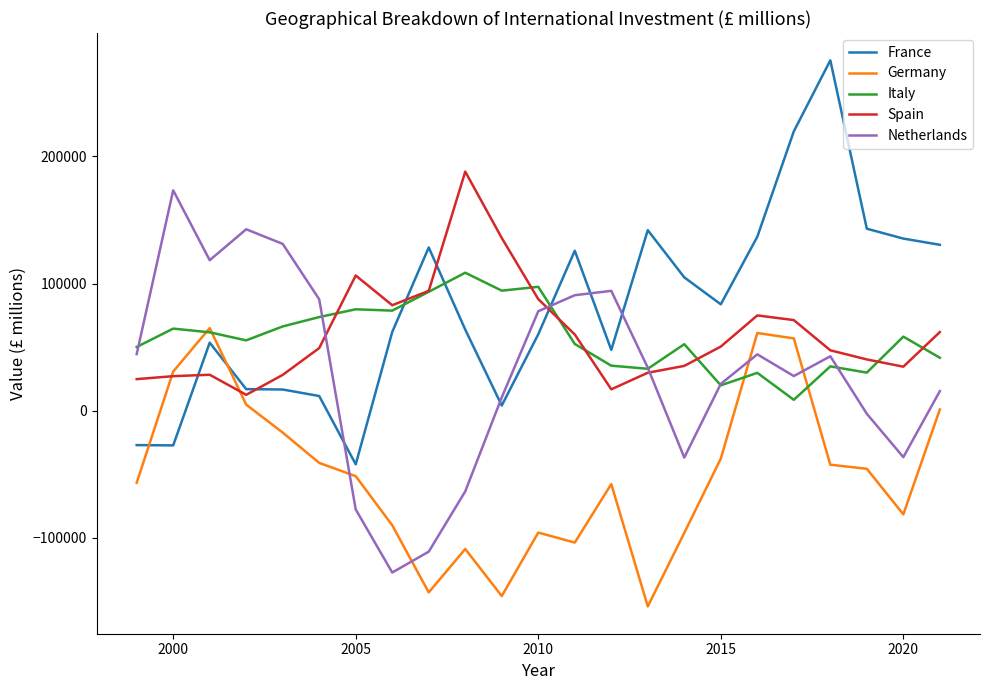

What is the minimum value shown in the chart?

-153952